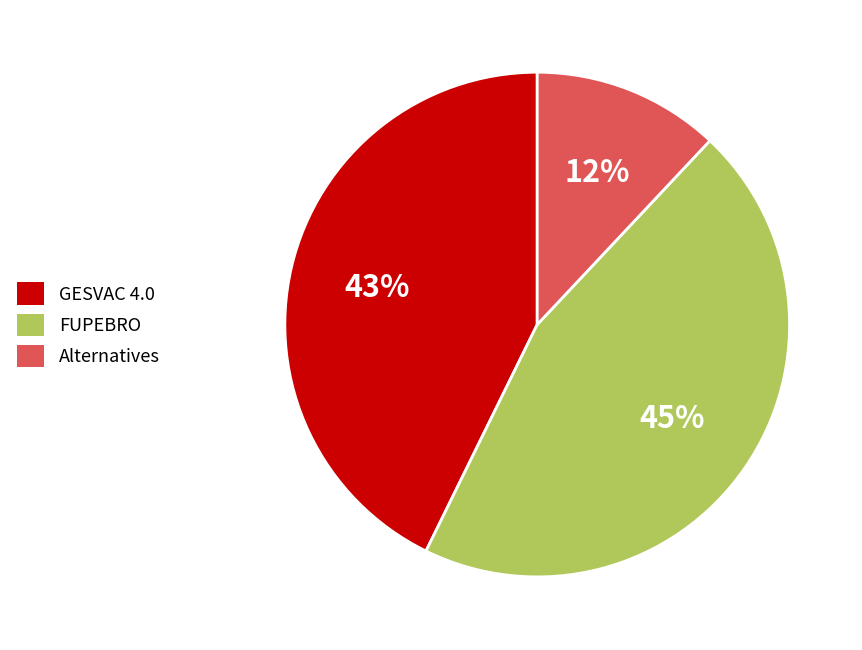

The Alternatives slice represents 1% of the pie. True or false?

False